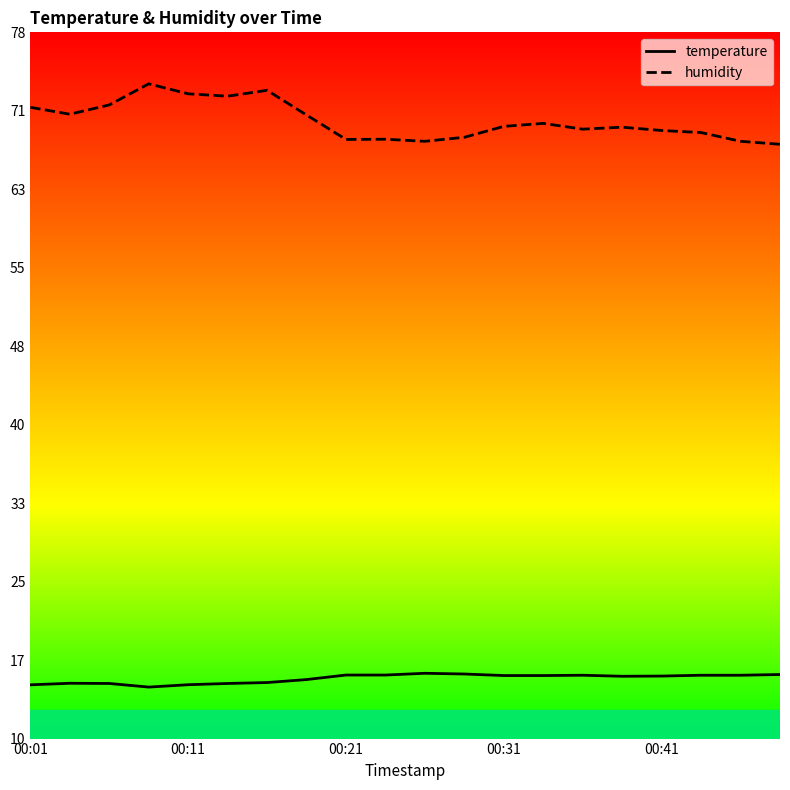

What is the highest value of the humidity series?

73.2